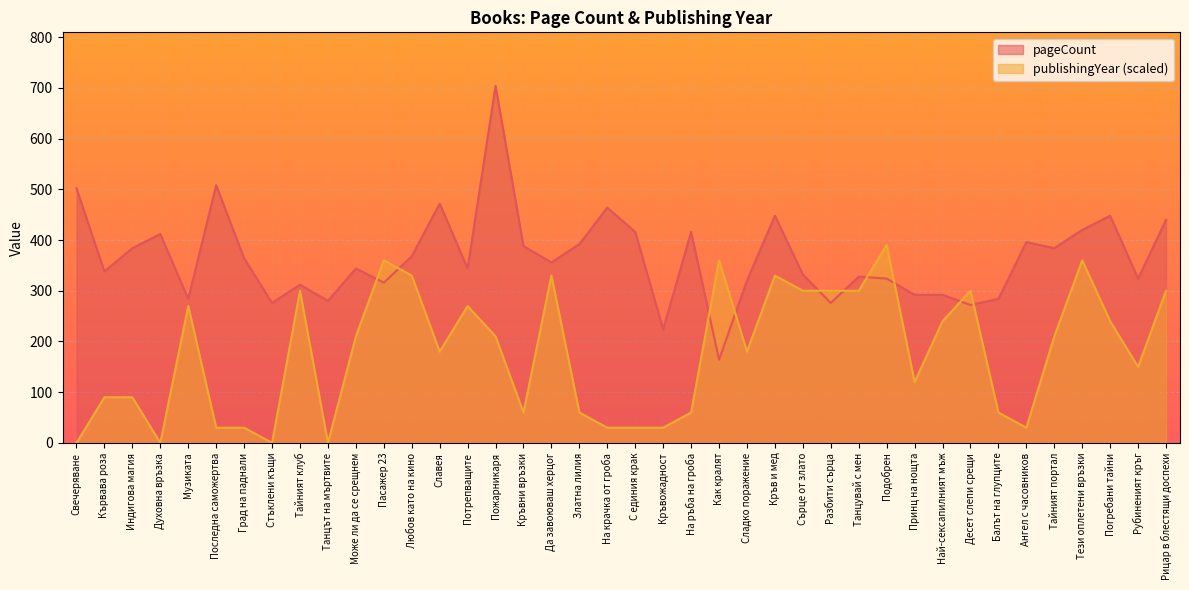

What is the label of the 25th point from the right?

Пожарникаря